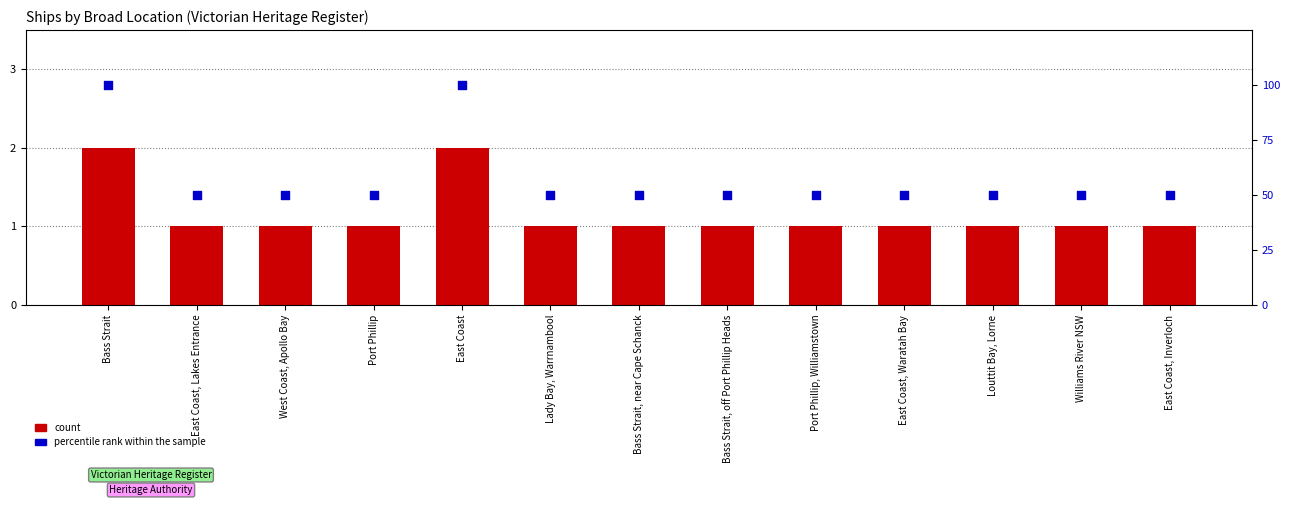

What is the total value across all series at Bass Strait, near Cape Schanck?

51